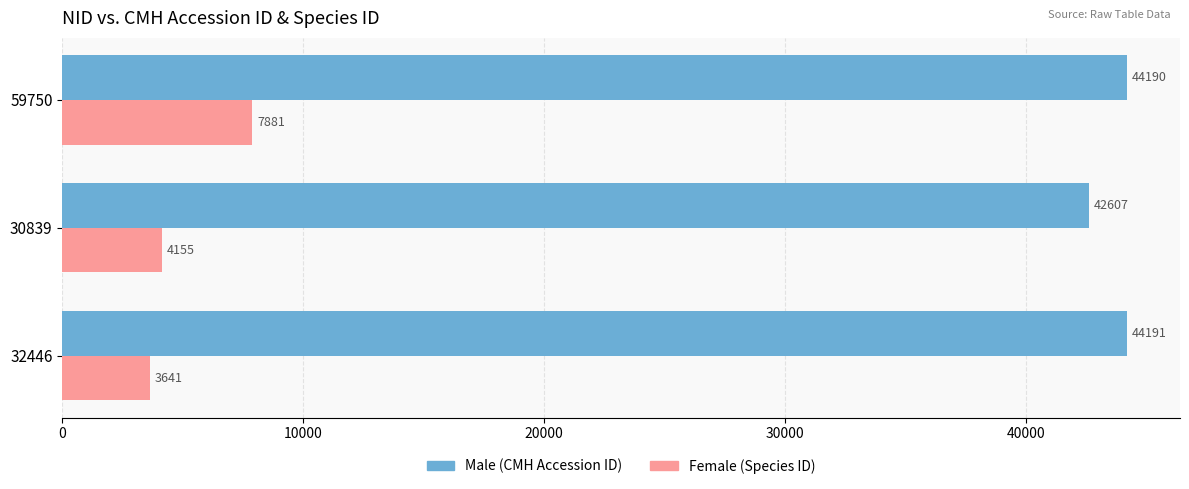

At which category does the chart reach its minimum across all series?

32446